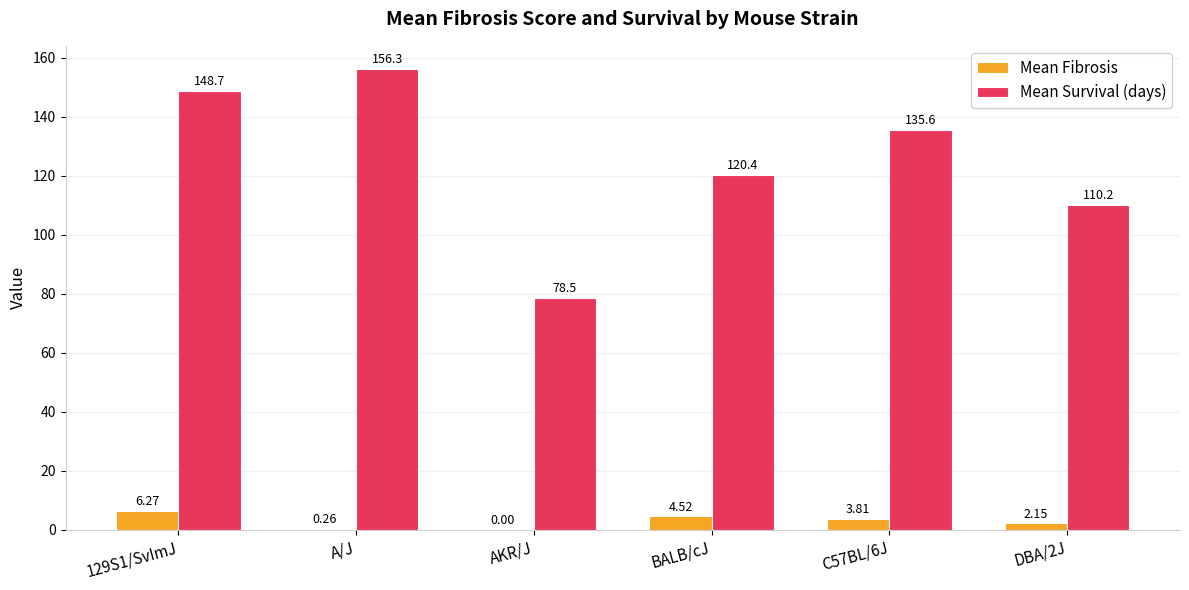

At which category is the sum across all series the highest?

A/J